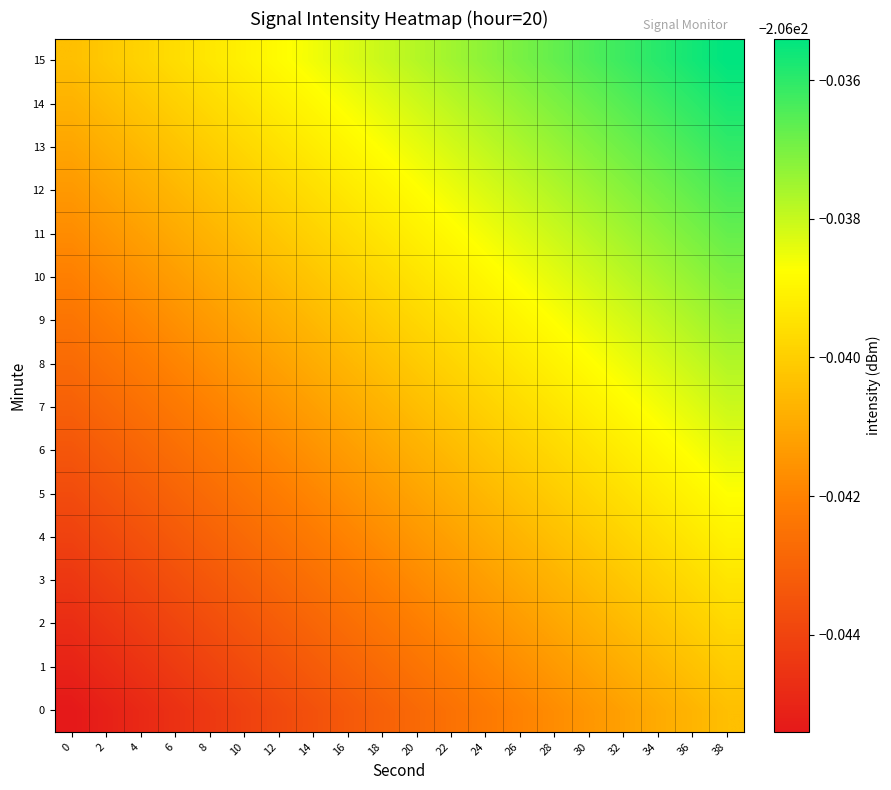

Reading left to right, transcribe all the data shown in this chart.

0: 0=-206.0	2=-206.0	4=-206.0	6=-206.0	8=-206.0	10=-206.0	12=-206.0	14=-206.0	16=-206.0	18=-206.0	20=-206.0	22=-206.0	24=-206.0	26=-206.0	28=-206.0	30=-206.0	32=-206.0	34=-206.0	36=-206.0	38=-206.0
1: 0=-206.0	2=-206.0	4=-206.0	6=-206.0	8=-206.0	10=-206.0	12=-206.0	14=-206.0	16=-206.0	18=-206.0	20=-206.0	22=-206.0	24=-206.0	26=-206.0	28=-206.0	30=-206.0	32=-206.0	34=-206.0	36=-206.0	38=-206.0
2: 0=-206.0	2=-206.0	4=-206.0	6=-206.0	8=-206.0	10=-206.0	12=-206.0	14=-206.0	16=-206.0	18=-206.0	20=-206.0	22=-206.0	24=-206.0	26=-206.0	28=-206.0	30=-206.0	32=-206.0	34=-206.0	36=-206.0	38=-206.0
3: 0=-206.0	2=-206.0	4=-206.0	6=-206.0	8=-206.0	10=-206.0	12=-206.0	14=-206.0	16=-206.0	18=-206.0	20=-206.0	22=-206.0	24=-206.0	26=-206.0	28=-206.0	30=-206.0	32=-206.0	34=-206.0	36=-206.0	38=-206.0
4: 0=-206.0	2=-206.0	4=-206.0	6=-206.0	8=-206.0	10=-206.0	12=-206.0	14=-206.0	16=-206.0	18=-206.0	20=-206.0	22=-206.0	24=-206.0	26=-206.0	28=-206.0	30=-206.0	32=-206.0	34=-206.0	36=-206.0	38=-206.0
5: 0=-206.0	2=-206.0	4=-206.0	6=-206.0	8=-206.0	10=-206.0	12=-206.0	14=-206.0	16=-206.0	18=-206.0	20=-206.0	22=-206.0	24=-206.0	26=-206.0	28=-206.0	30=-206.0	32=-206.0	34=-206.0	36=-206.0	38=-206.0
6: 0=-206.0	2=-206.0	4=-206.0	6=-206.0	8=-206.0	10=-206.0	12=-206.0	14=-206.0	16=-206.0	18=-206.0	20=-206.0	22=-206.0	24=-206.0	26=-206.0	28=-206.0	30=-206.0	32=-206.0	34=-206.0	36=-206.0	38=-206.0
7: 0=-206.0	2=-206.0	4=-206.0	6=-206.0	8=-206.0	10=-206.0	12=-206.0	14=-206.0	16=-206.0	18=-206.0	20=-206.0	22=-206.0	24=-206.0	26=-206.0	28=-206.0	30=-206.0	32=-206.0	34=-206.0	36=-206.0	38=-206.0
8: 0=-206.0	2=-206.0	4=-206.0	6=-206.0	8=-206.0	10=-206.0	12=-206.0	14=-206.0	16=-206.0	18=-206.0	20=-206.0	22=-206.0	24=-206.0	26=-206.0	28=-206.0	30=-206.0	32=-206.0	34=-206.0	36=-206.0	38=-206.0
9: 0=-206.0	2=-206.0	4=-206.0	6=-206.0	8=-206.0	10=-206.0	12=-206.0	14=-206.0	16=-206.0	18=-206.0	20=-206.0	22=-206.0	24=-206.0	26=-206.0	28=-206.0	30=-206.0	32=-206.0	34=-206.0	36=-206.0	38=-206.0
10: 0=-206.0	2=-206.0	4=-206.0	6=-206.0	8=-206.0	10=-206.0	12=-206.0	14=-206.0	16=-206.0	18=-206.0	20=-206.0	22=-206.0	24=-206.0	26=-206.0	28=-206.0	30=-206.0	32=-206.0	34=-206.0	36=-206.0	38=-206.0
11: 0=-206.0	2=-206.0	4=-206.0	6=-206.0	8=-206.0	10=-206.0	12=-206.0	14=-206.0	16=-206.0	18=-206.0	20=-206.0	22=-206.0	24=-206.0	26=-206.0	28=-206.0	30=-206.0	32=-206.0	34=-206.0	36=-206.0	38=-206.0
12: 0=-206.0	2=-206.0	4=-206.0	6=-206.0	8=-206.0	10=-206.0	12=-206.0	14=-206.0	16=-206.0	18=-206.0	20=-206.0	22=-206.0	24=-206.0	26=-206.0	28=-206.0	30=-206.0	32=-206.0	34=-206.0	36=-206.0	38=-206.0
13: 0=-206.0	2=-206.0	4=-206.0	6=-206.0	8=-206.0	10=-206.0	12=-206.0	14=-206.0	16=-206.0	18=-206.0	20=-206.0	22=-206.0	24=-206.0	26=-206.0	28=-206.0	30=-206.0	32=-206.0	34=-206.0	36=-206.0	38=-206.0
14: 0=-206.0	2=-206.0	4=-206.0	6=-206.0	8=-206.0	10=-206.0	12=-206.0	14=-206.0	16=-206.0	18=-206.0	20=-206.0	22=-206.0	24=-206.0	26=-206.0	28=-206.0	30=-206.0	32=-206.0	34=-206.0	36=-206.0	38=-206.0
15: 0=-206.0	2=-206.0	4=-206.0	6=-206.0	8=-206.0	10=-206.0	12=-206.0	14=-206.0	16=-206.0	18=-206.0	20=-206.0	22=-206.0	24=-206.0	26=-206.0	28=-206.0	30=-206.0	32=-206.0	34=-206.0	36=-206.0	38=-206.0